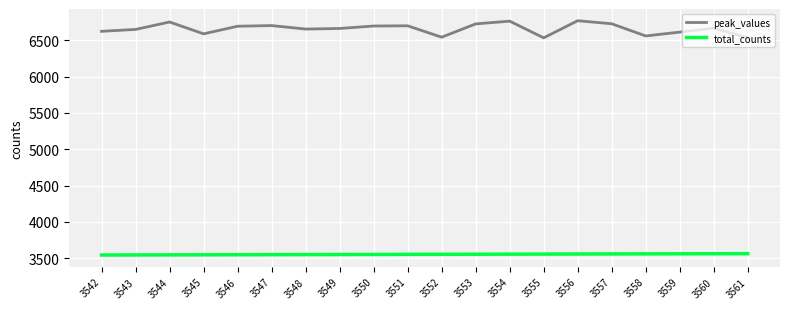

Which series has the widest spread of values?

peak_values